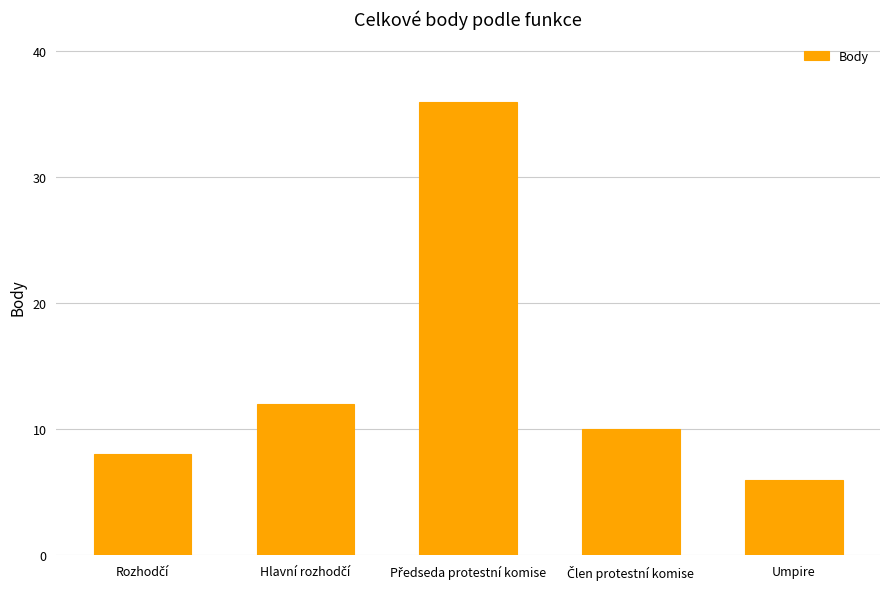

Which label corresponds to the smallest value in the chart?

Umpire